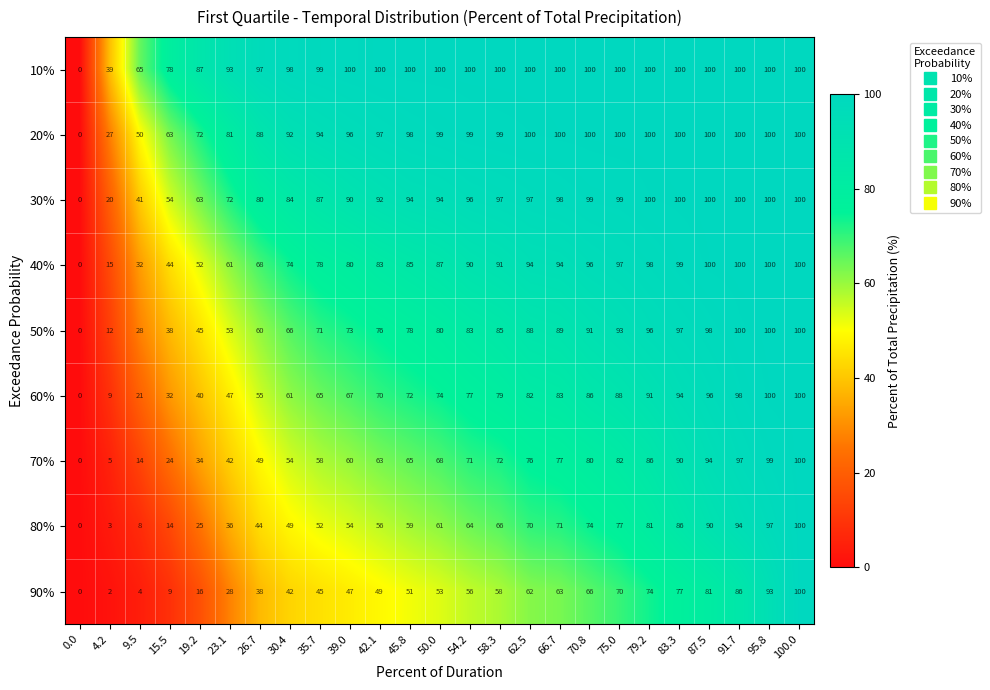

At which category is the sum across all series the highest?

100.0